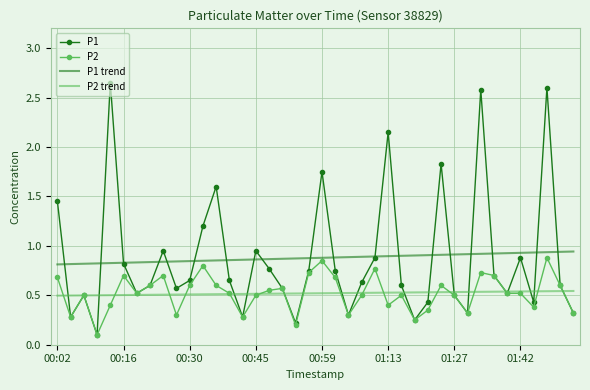

Which series has the largest range (max minus min)?

P1